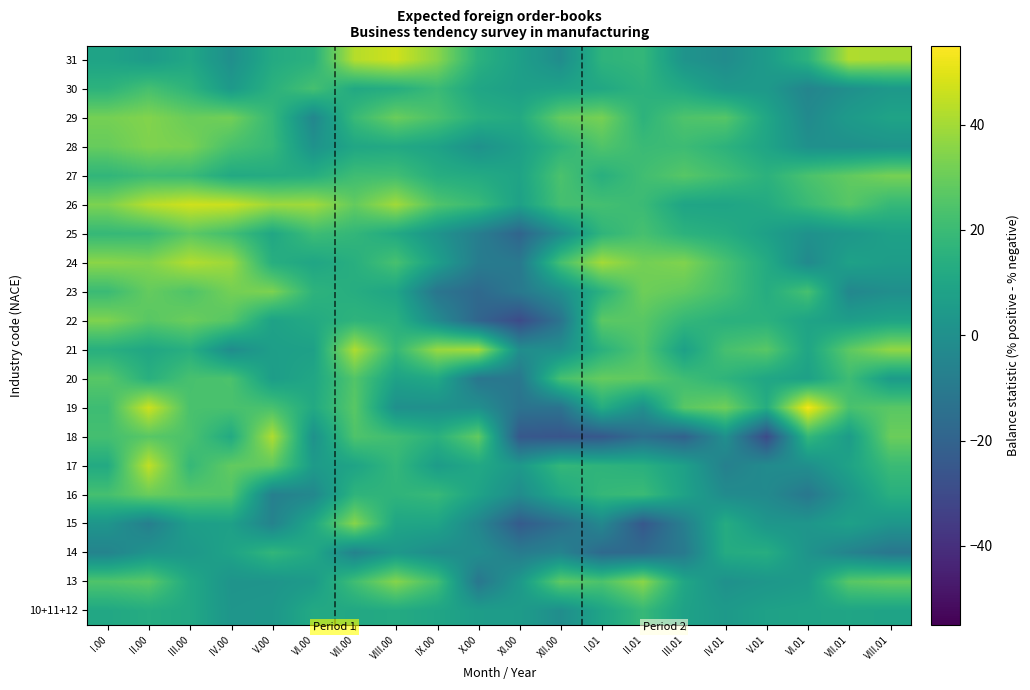

What is the spread (max minus min) of values at VIII.00?

46.9